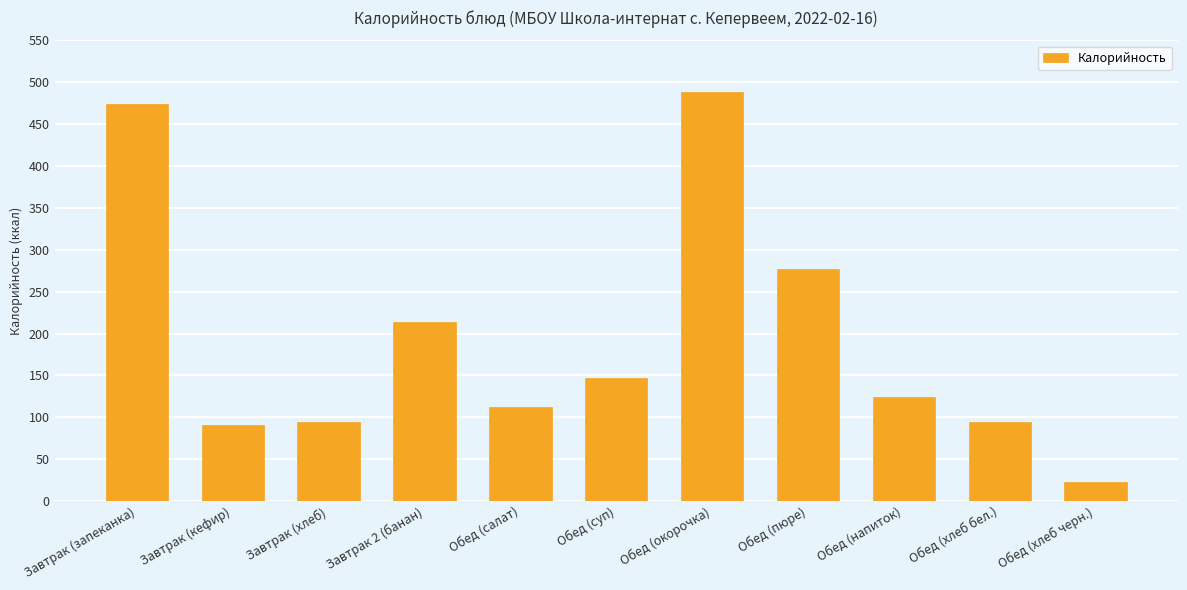

Where is the data nearest to the value 255?

Обед (пюре)